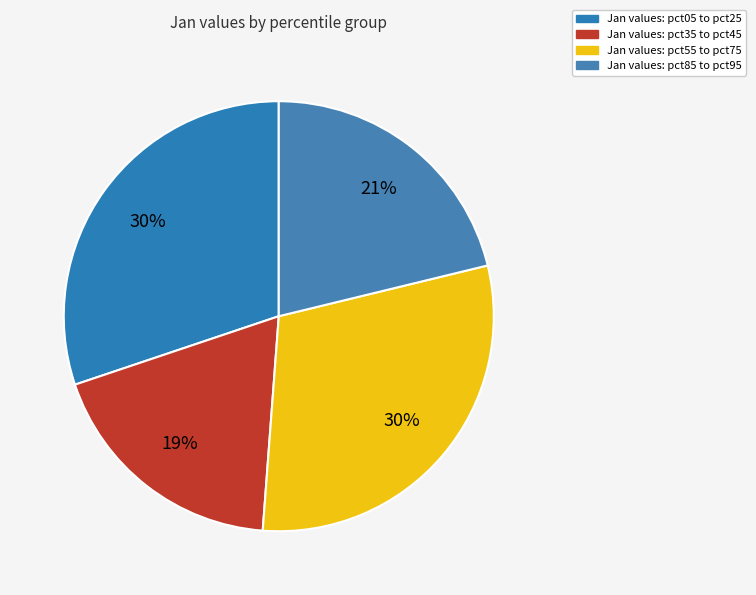

Count the number of slices in the pie.

4